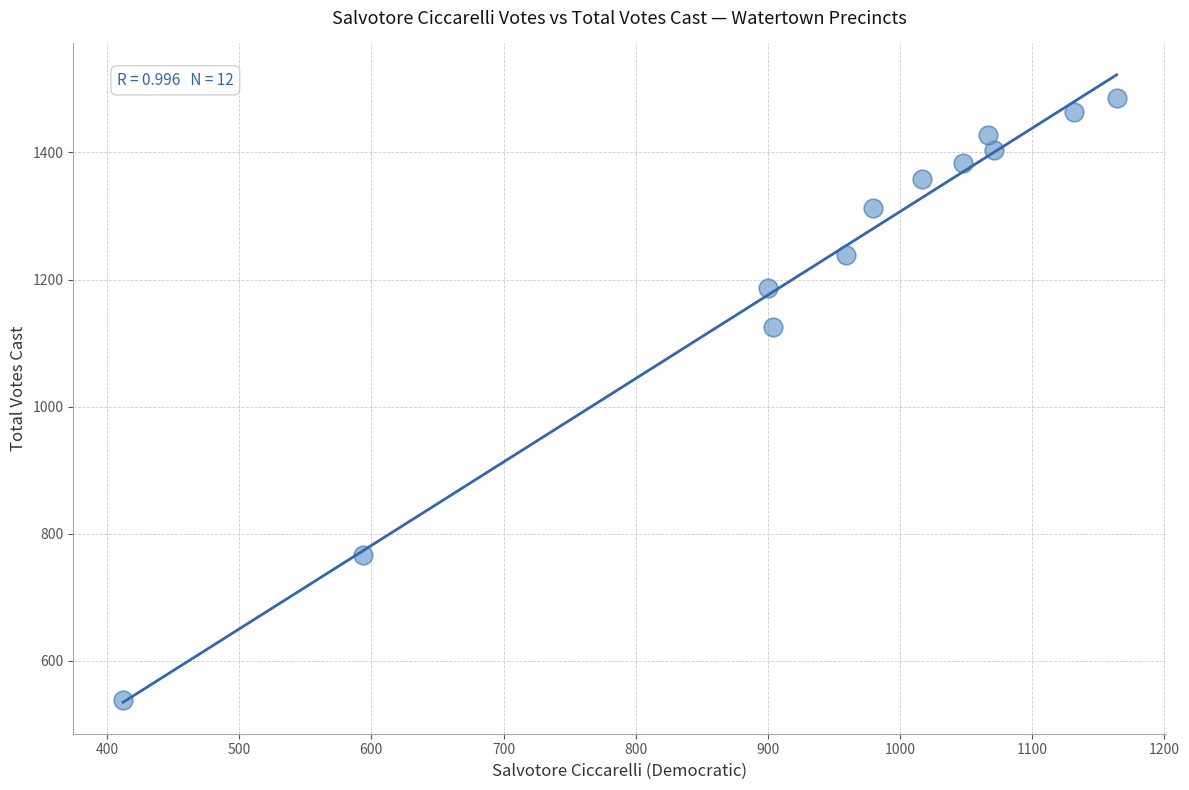

What Y value in the scatter plot is closest to 1012?

1126